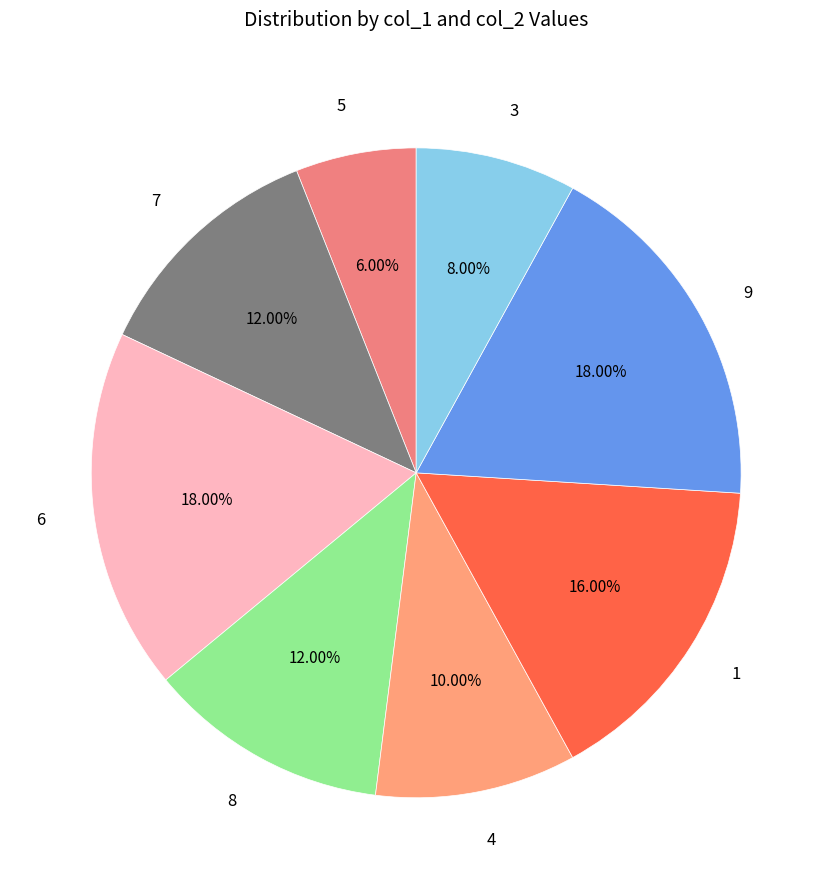

To the nearest percent, what percentage of the pie is 8?

12%